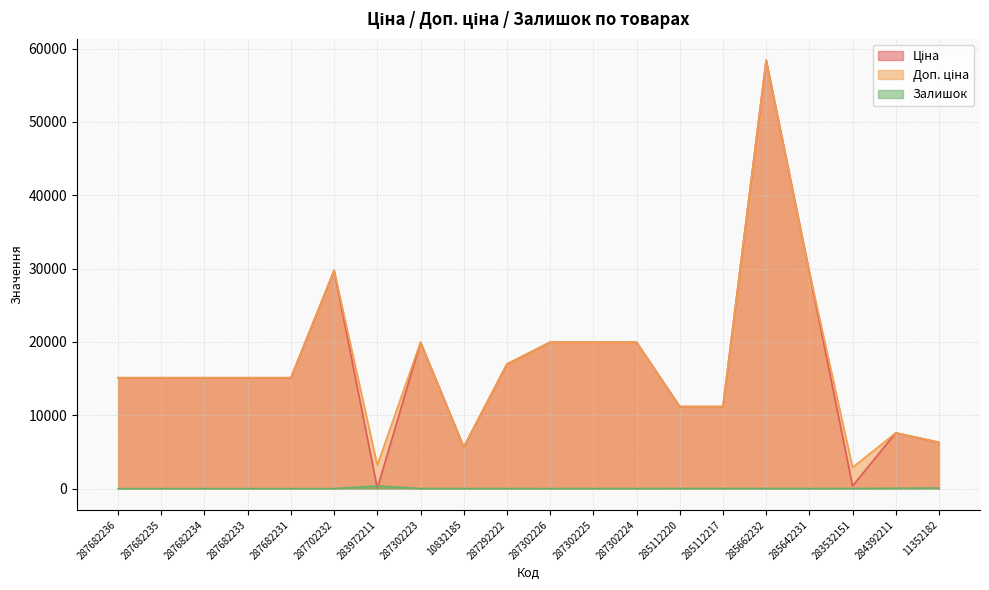

Reading left to right, extract all data points from this chart.

Ціна: 287682236=15120.0	287682235=15120.0	287682234=15120.0	287682233=15120.0	287682231=15120.0	287702232=29747.2	283972211=32.0	287302223=19964.2	10832185=5673.8	287292222=16976.3	287302226=19964.2	287302225=19964.2	287302224=19964.2	285112220=11188.2	285112217=11188.2	285662232=58426.5	285642231=29491.5	283532151=359.9	284392211=7596.5	11352182=6308.8
Доп. ціна: 287682236=15120.0	287682235=15120.0	287682234=15120.0	287682233=15120.0	287682231=15120.0	287702232=29747.2	283972211=3205.0	287302223=19964.2	10832185=5673.8	287292222=16976.3	287302226=19964.2	287302225=19964.2	287302224=19964.2	285112220=11188.2	285112217=11188.2	285662232=58426.5	285642231=29491.5	283532151=2878.8	284392211=7596.5	11352182=6308.8
Залишок: 287682236=0.0	287682235=0.0	287682234=0.0	287682233=0.0	287682231=0.0	287702232=0.0	283972211=360.0	287302223=7.0	10832185=2.0	287292222=4.0	287302226=1.0	287302225=5.0	287302224=3.0	285112220=17.0	285112217=17.0	285662232=14.0	285642231=9.0	283532151=14.0	284392211=43.0	11352182=74.0